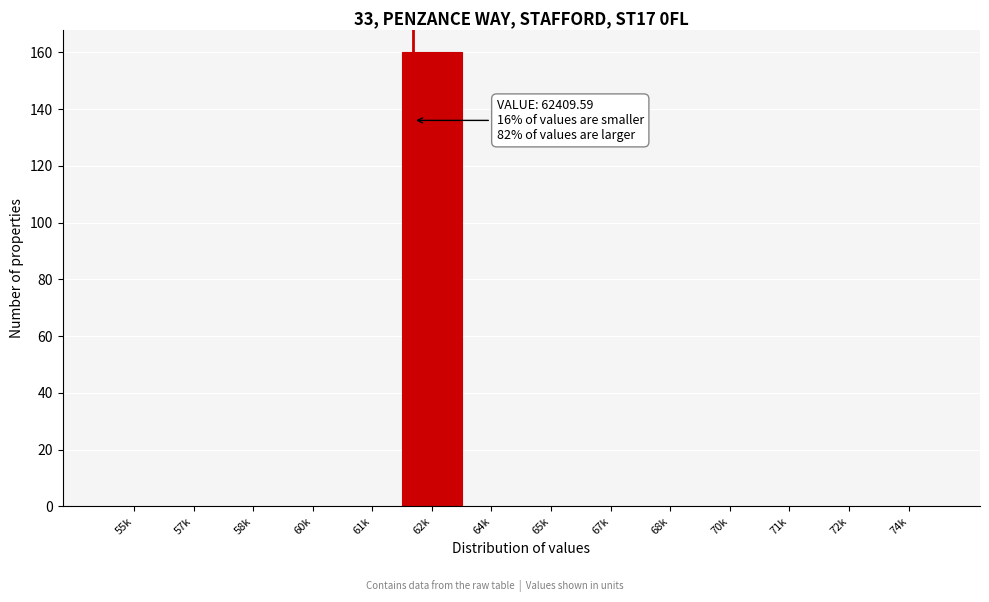

Reading right to left, list all the values displayed in this chart.

74k=0	72k=0	71k=0	70k=0	68k=0	67k=0	65k=0	64k=0	62k=160	61k=0	60k=0	58k=0	57k=0	55k=0